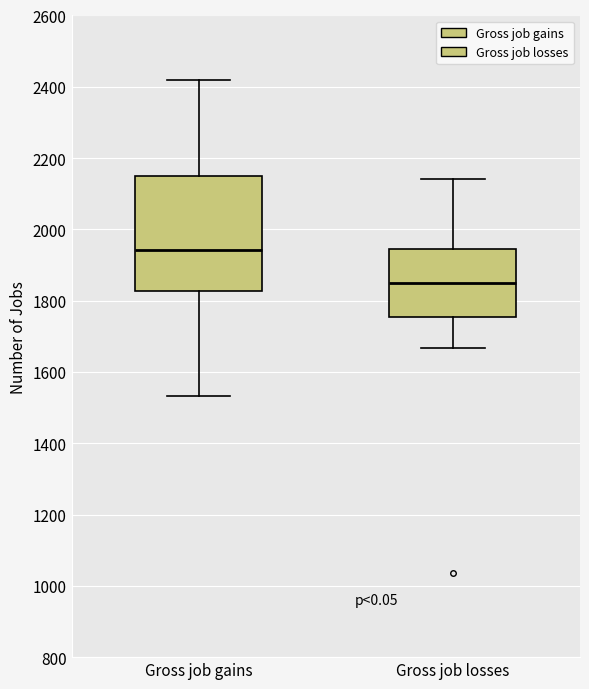

Reading left to right, read every box against the y-axis: the position of its median line, the range the box covers, and the ends of its whiskers. The values are not printed on the chart, so give them approximately, as read against the axis.

Gross job gains: median 1940, box 1820 to 2160, whiskers 1540 to 2420
Gross job losses: median 1840, box 1760 to 1940, whiskers 1660 to 2140